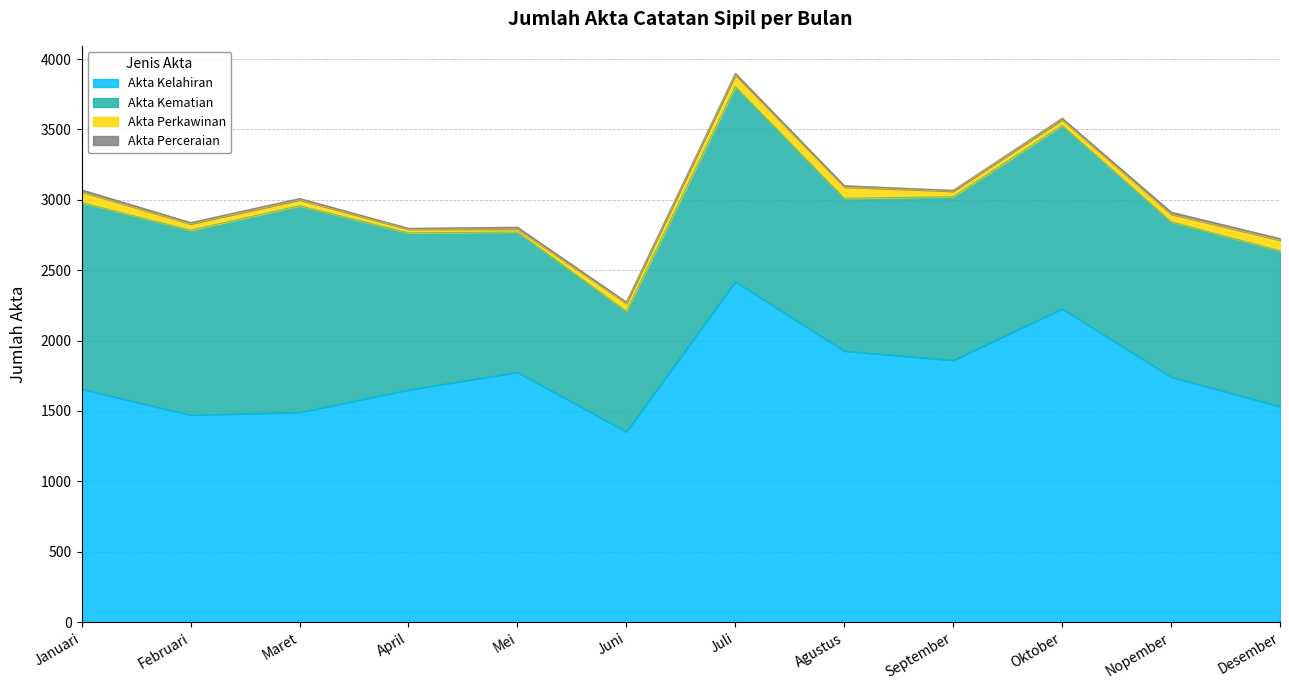

Does the chart display data point markers on the line(s)?

No